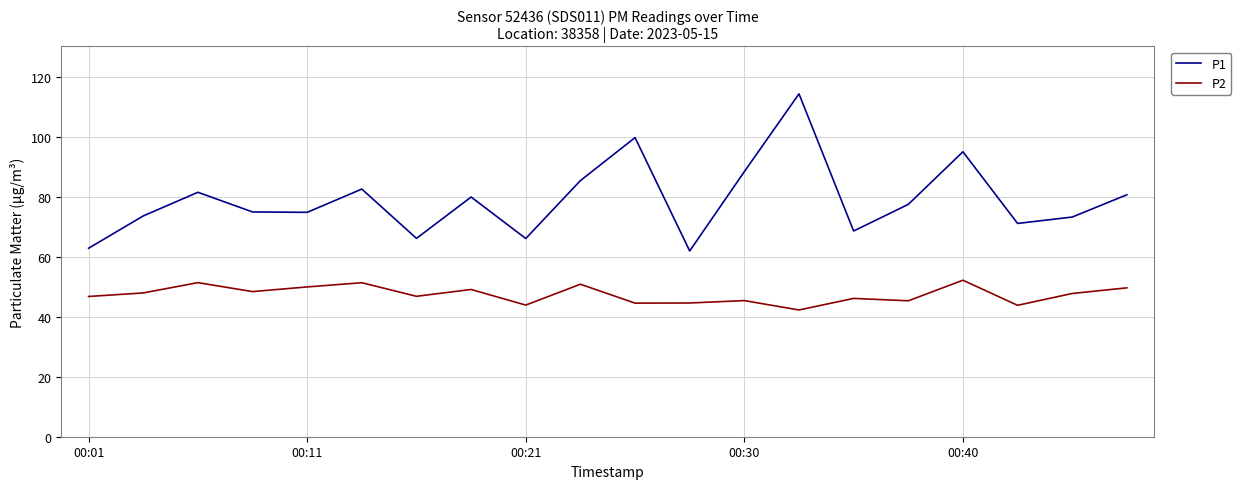

Which series has the largest range (max minus min)?

P1